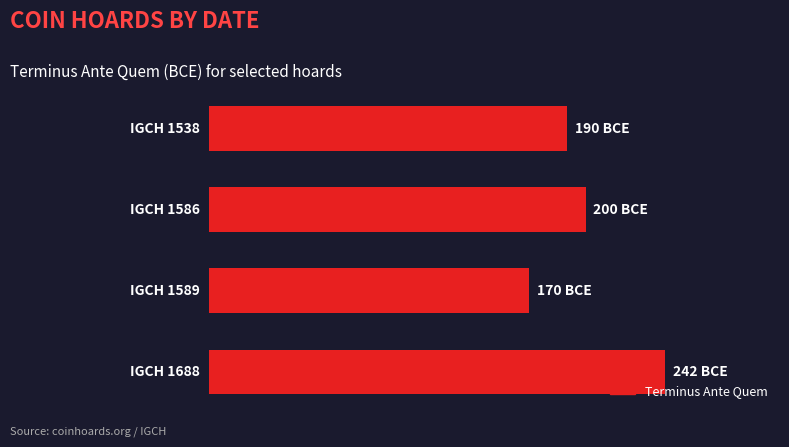

How many values are between 190 and 242?

3